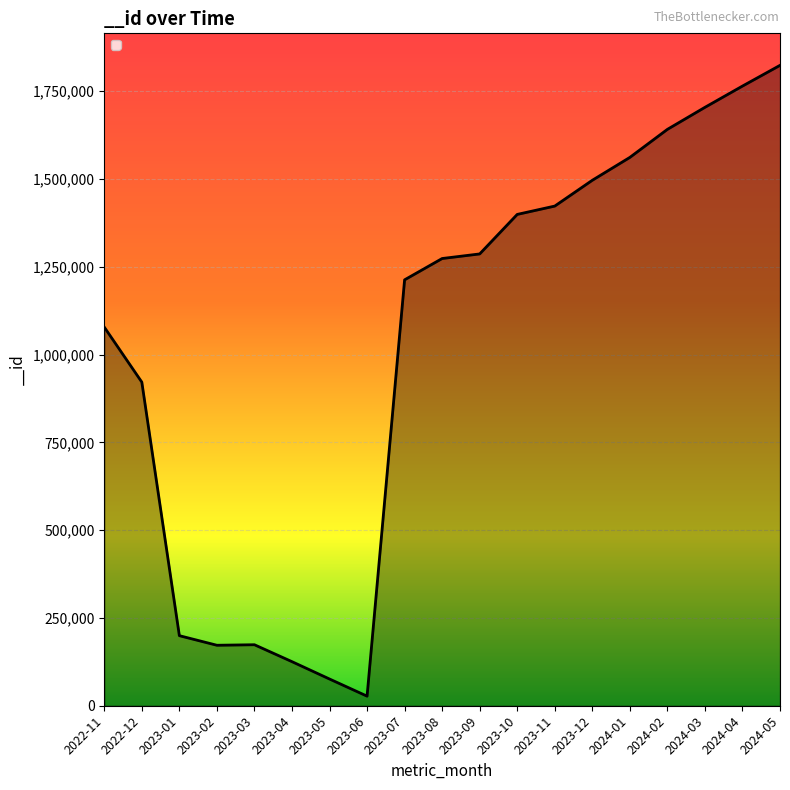

Count the number of data series in this chart.

1